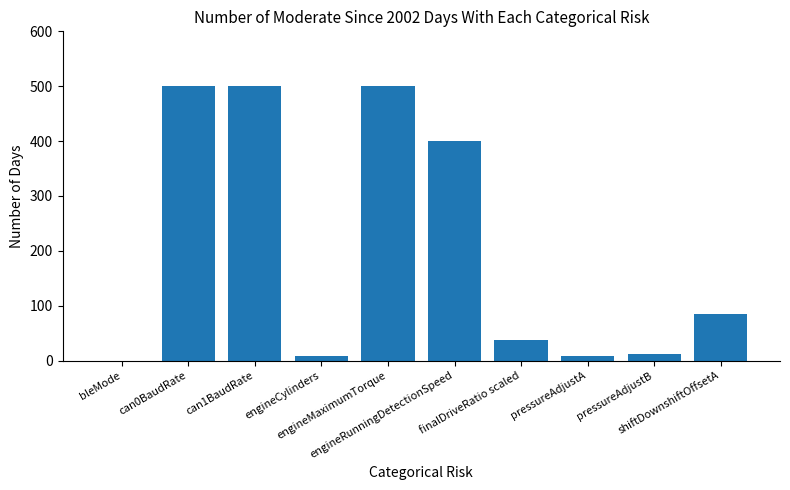

True or false: the data shows 8 at engineCylinders.

True